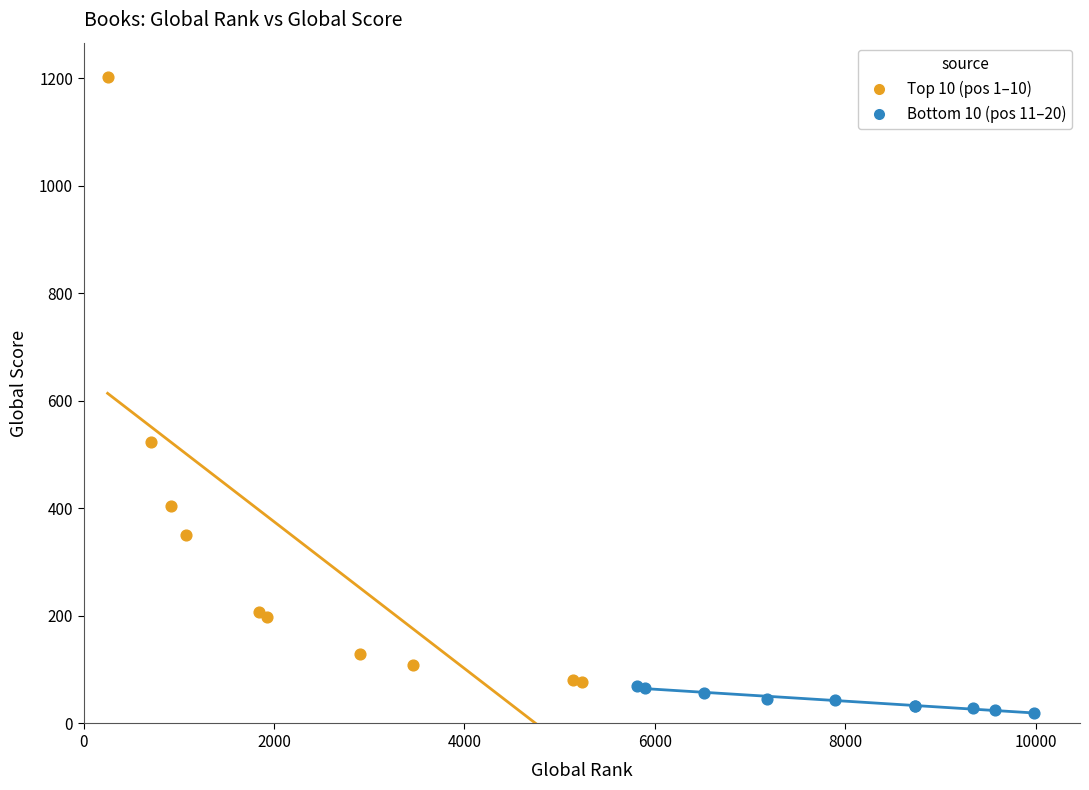

Which series contains the highest Y value?

Top 10 (pos 1–10)